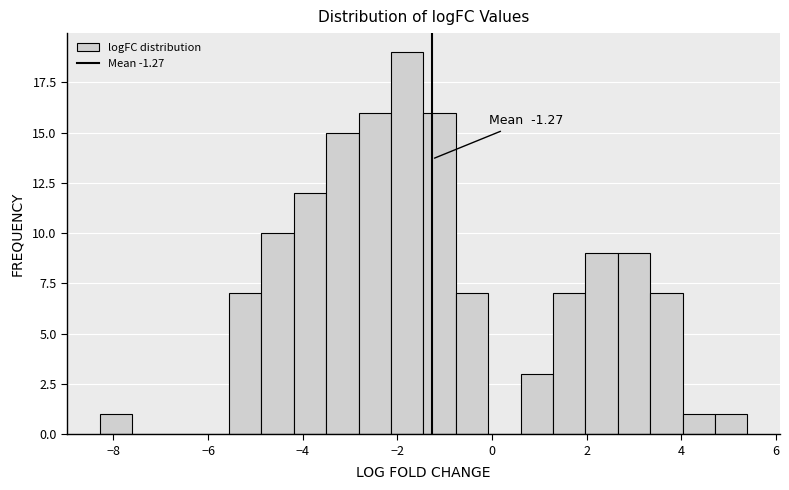

Around what value on the x-axis is the tallest bar? Give the approximate position of its centre, as read against the axis.

-1.8